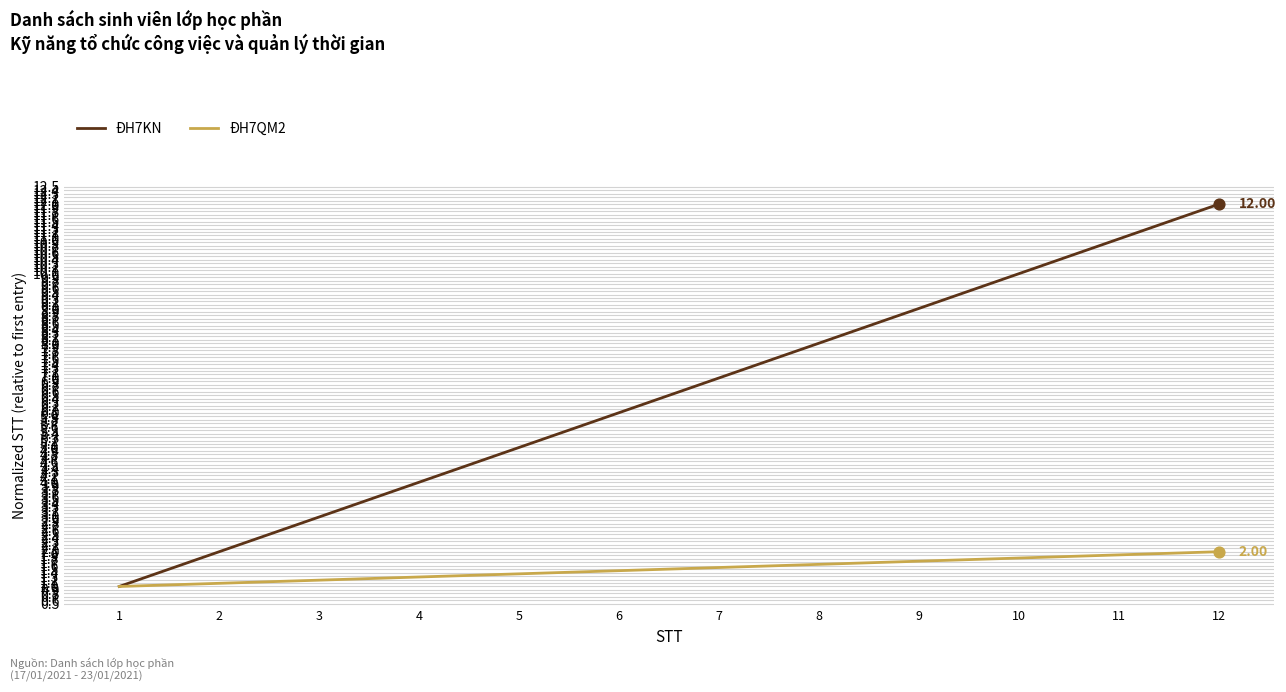

Is the value of ĐH7KN at 12 greater than the value of ĐH7QM2 at 7?

Yes